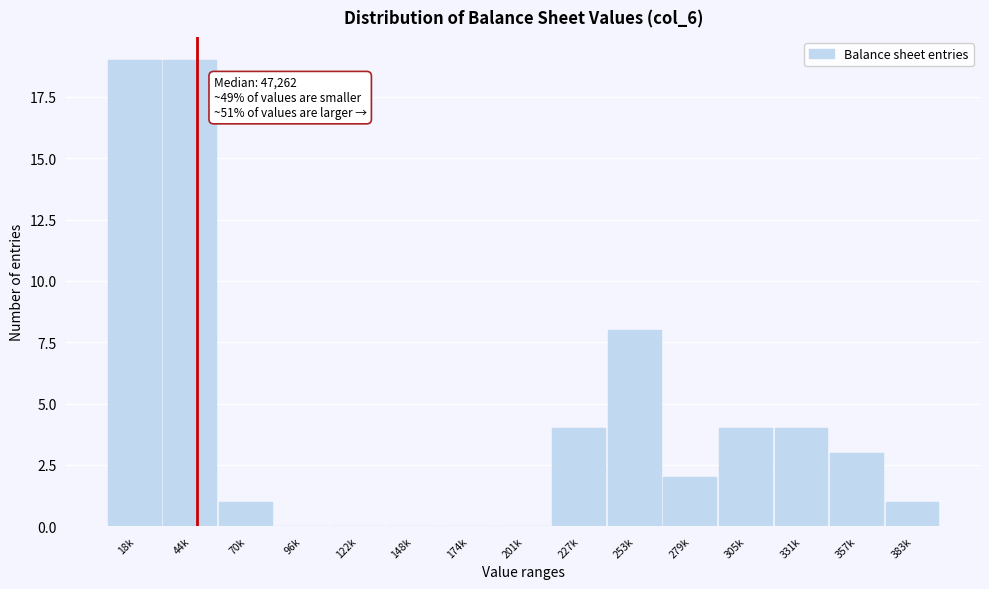

Reading right to left, list all the values displayed in this chart.

383k=1	357k=3	331k=4	305k=4	279k=2	253k=8	227k=4	201k=0	174k=0	148k=0	122k=0	96k=0	70k=1	44k=19	18k=19